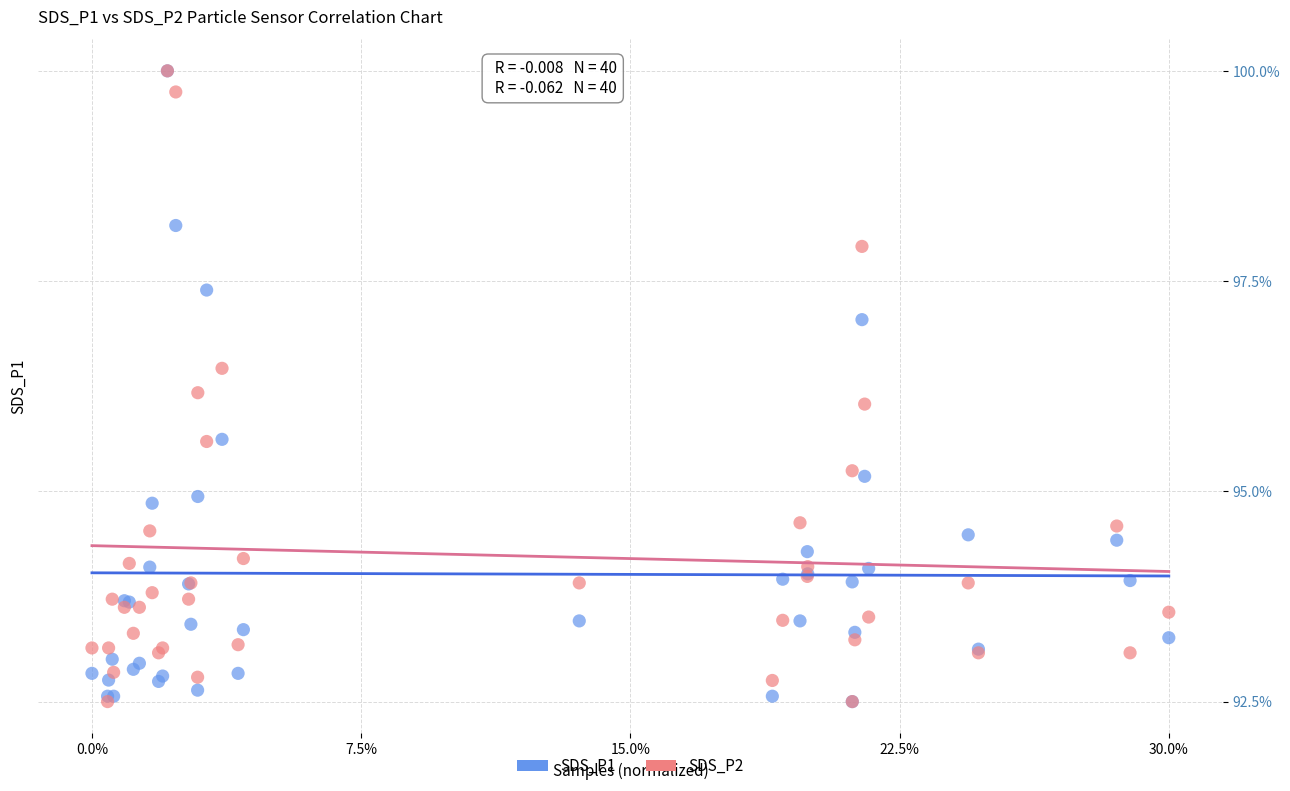

What are all the series names shown in the legend?

SDS_P1, SDS_P2